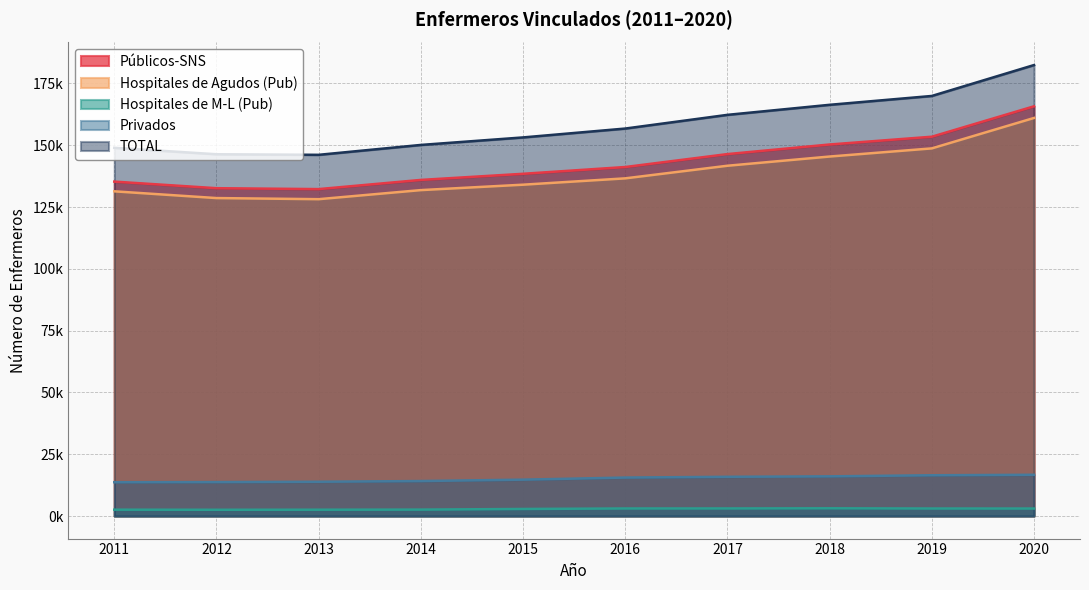

List the series in order of their peak value, lowest first.

Hospitales de M-L (Pub), Privados, Hospitales de Agudos (Pub), Públicos-SNS, TOTAL